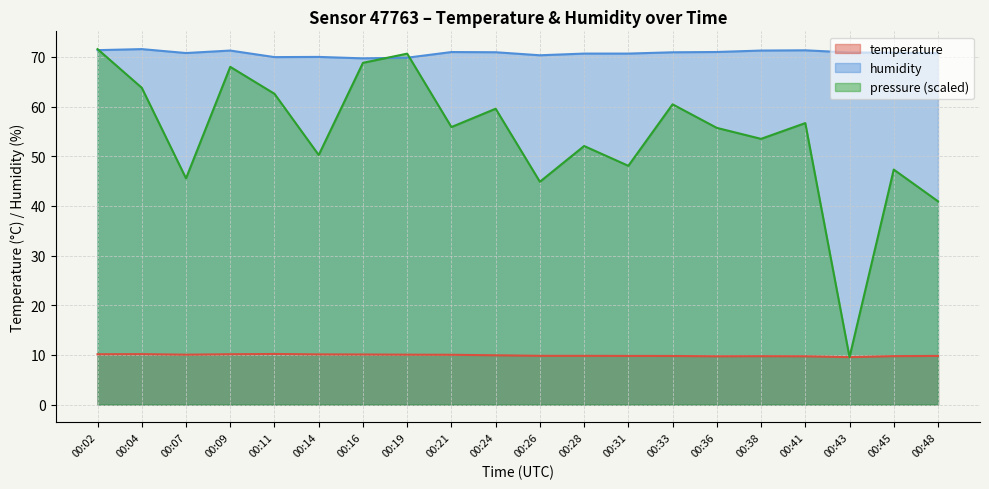

Which series changed the most between 00:19 and 00:21?

pressure (scaled)